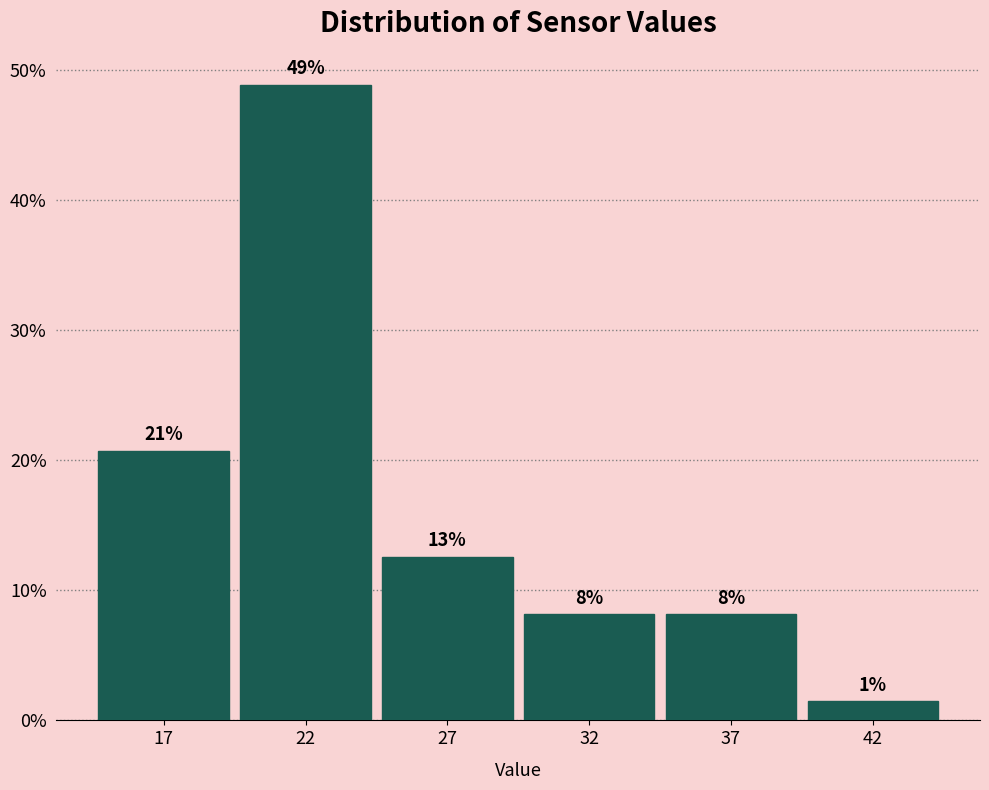

Does the chart contain any negative values?

No